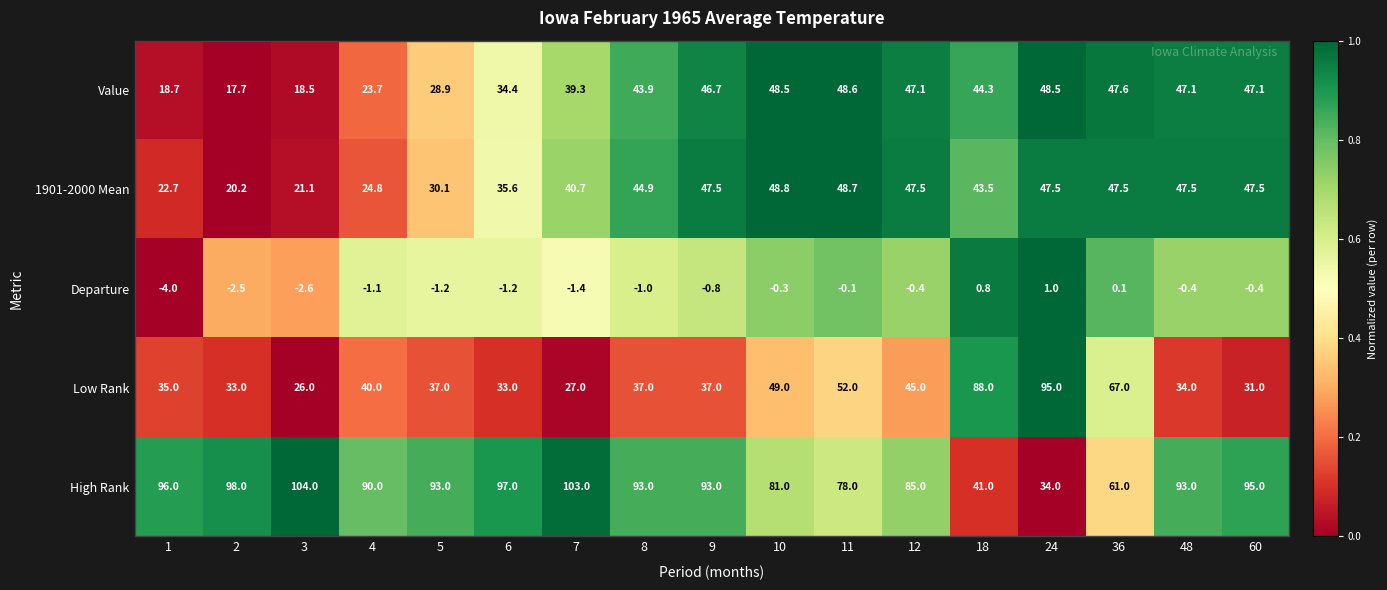

True or false: Low Rank has a value of 162.8 at 24.

False